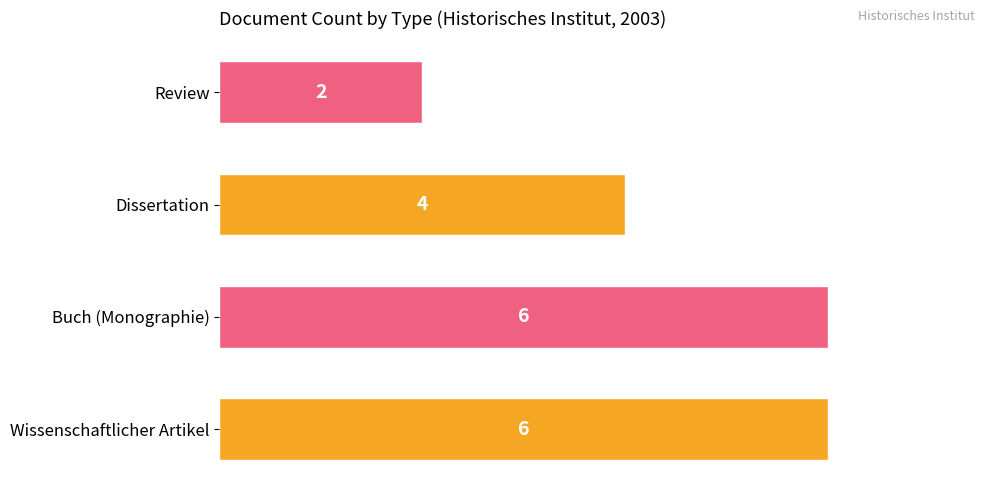

What is the difference between the maximum and minimum values?

4